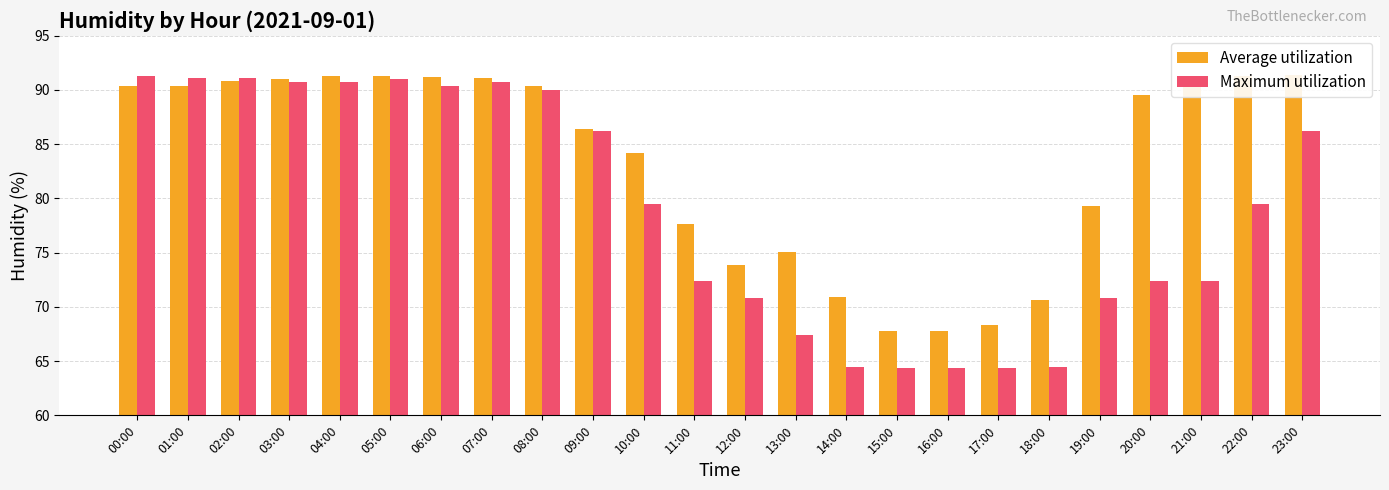

Rank the series by their average value, from lowest to highest.

Maximum utilization, Average utilization